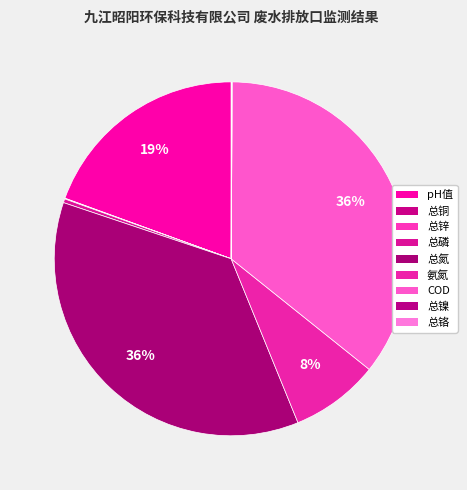

To the nearest percent, what portion does pH值 represent?

19%